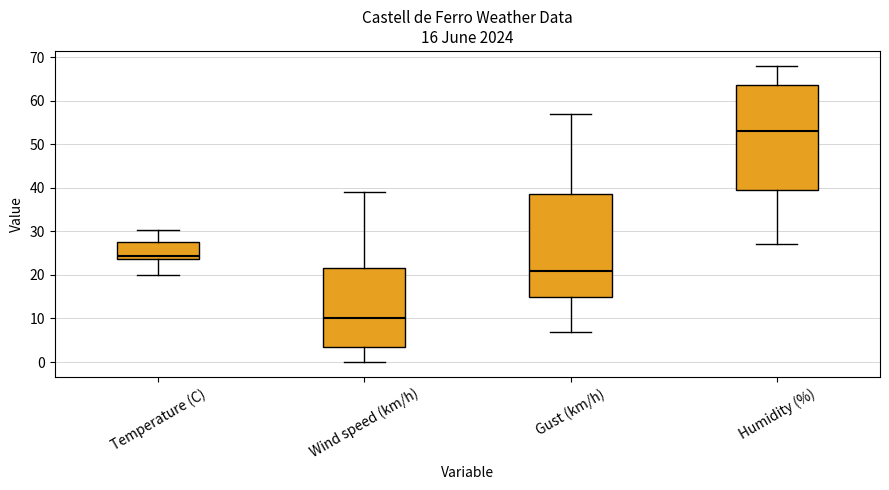

Which box has the lowest median line?

Wind speed (km/h)